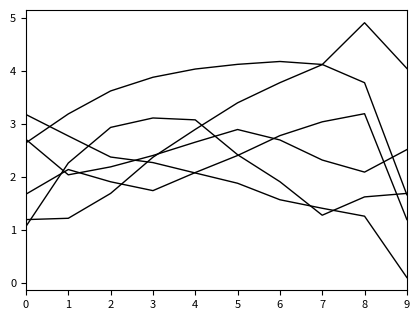

Is this an area chart (filled region under the line)?

No